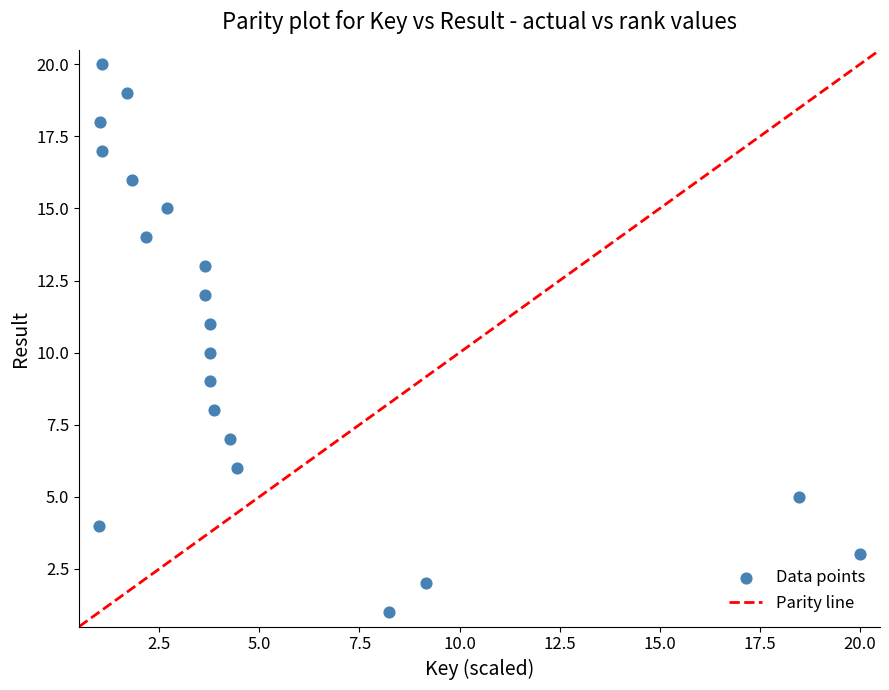

What is the range of Y values (max minus min)?

19